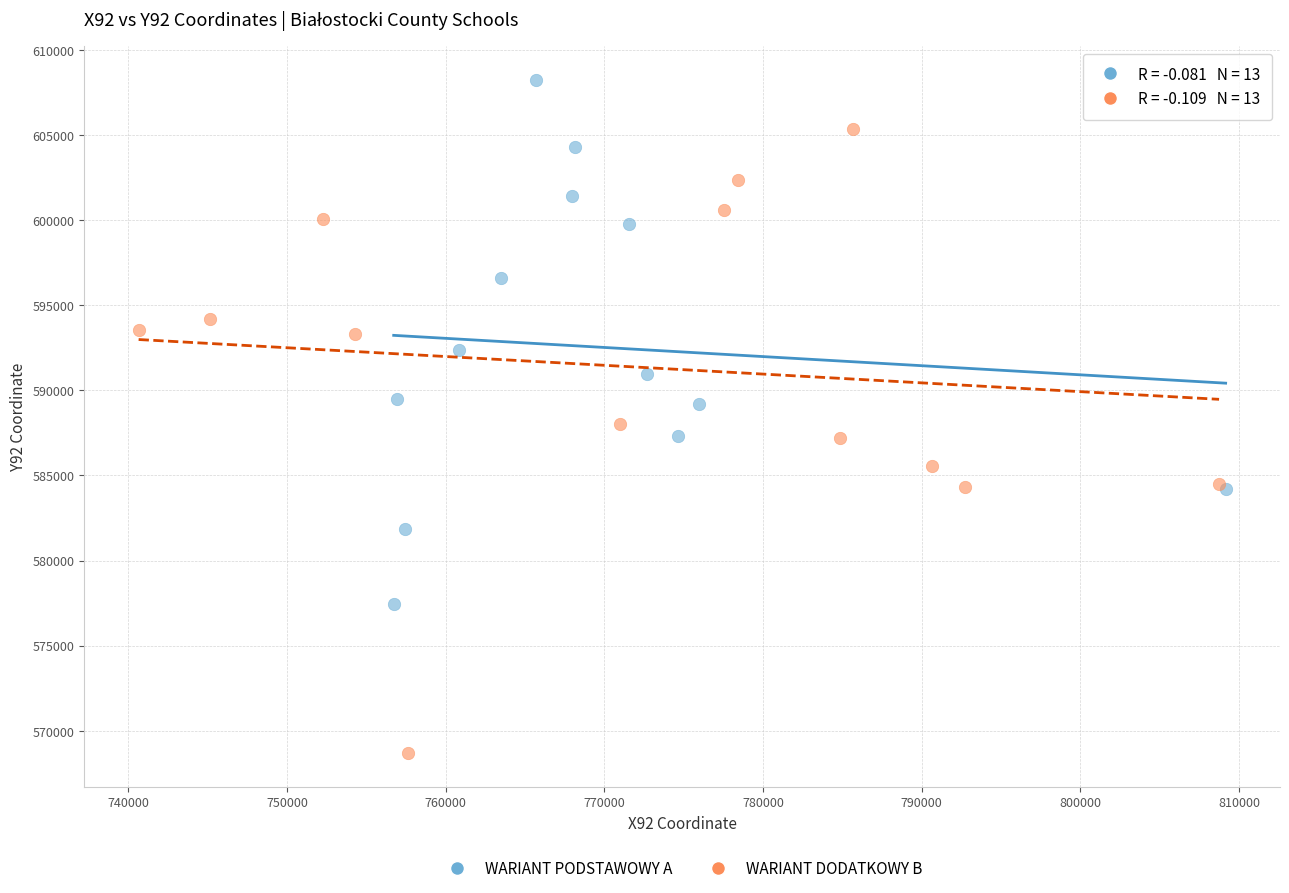

Which series reaches the minimum Y coordinate?

WARIANT DODATKOWY B